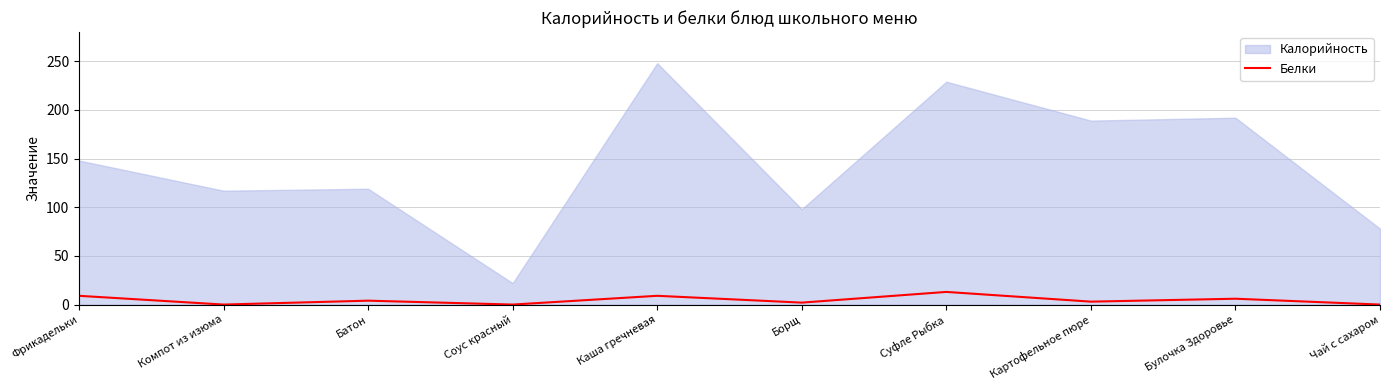

True or false: Белки has a value of 9 at Каша гречневая.

True